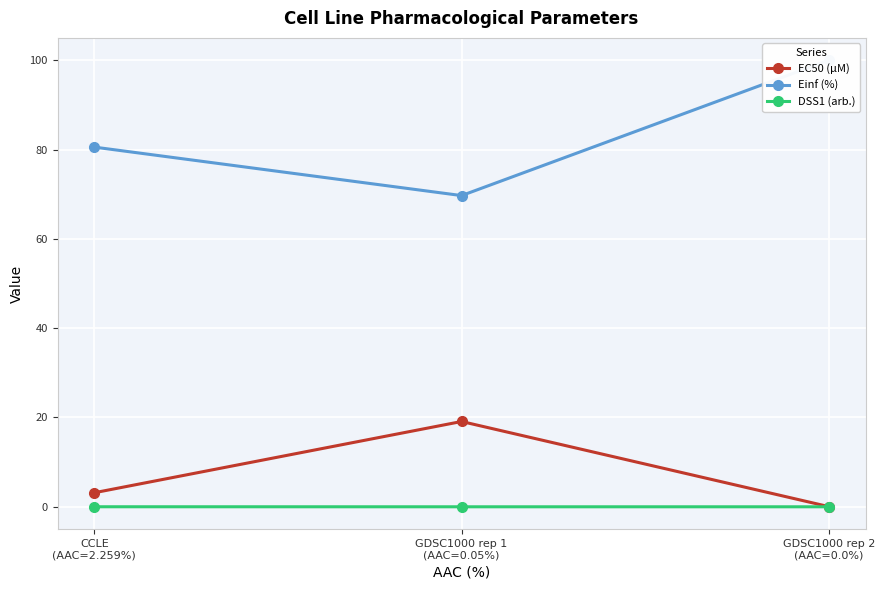

What is the sum of all Einf (%) values?

250.2